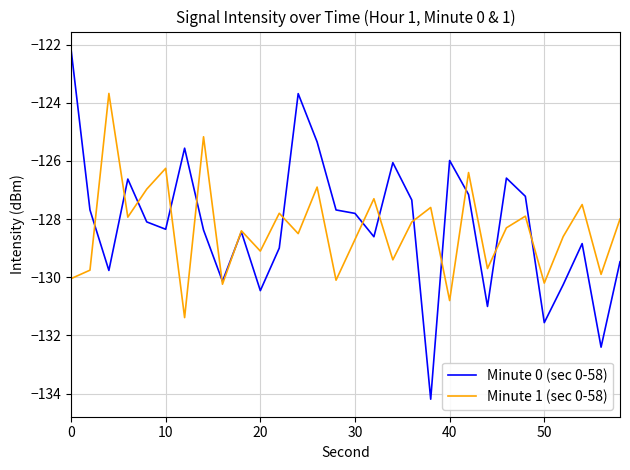

True or false: Minute 0 (sec 0-58) and Minute 1 (sec 0-58) cross at least once.

True